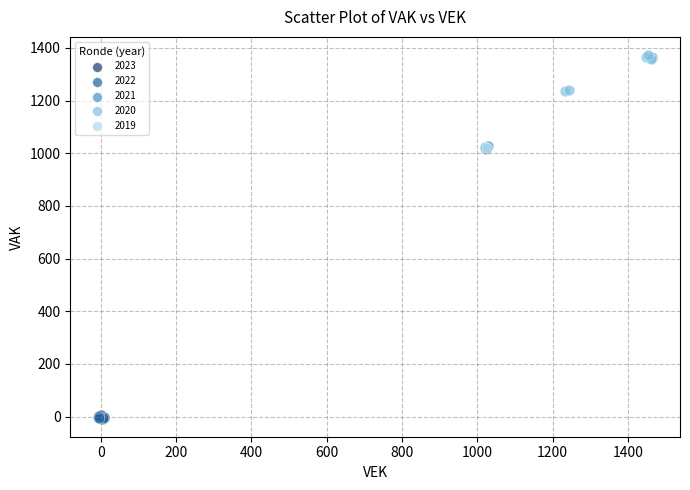

Which series has the widest spread of Y values?

2020